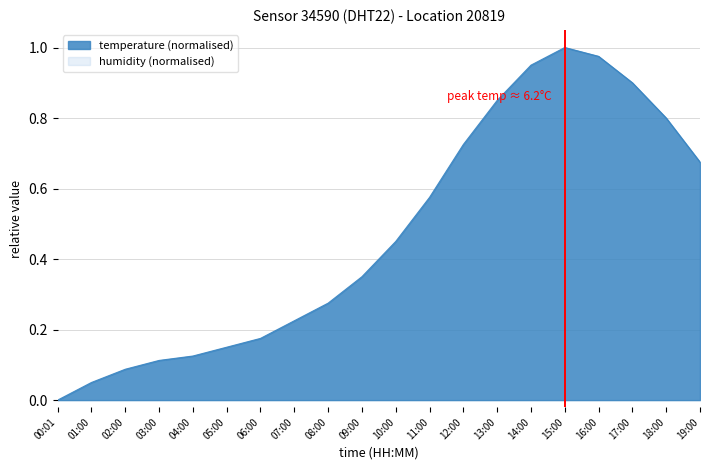

Rank the categories by value from lowest to highest.

00:01, 01:00, 02:00, 03:00, 04:00, 05:00, 06:00, 07:00, 08:00, 09:00, 10:00, 11:00, 19:00, 12:00, 18:00, 13:00, 17:00, 14:00, 16:00, 15:00